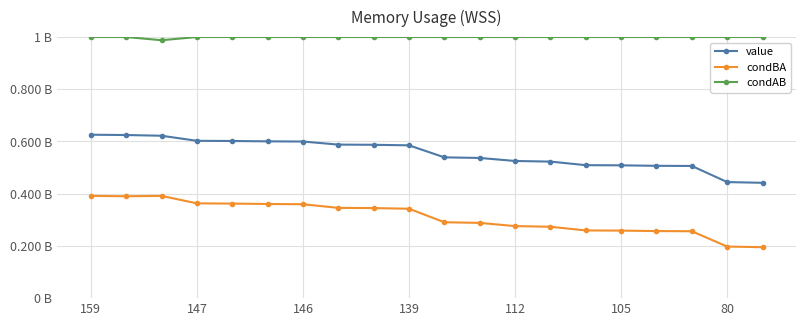

Reading left to right, extract all data points from this chart.

value: 0.6	0.6	0.6	0.6	0.6	0.6	0.6	0.6	0.6	0.6	0.5	0.5	0.5	0.5	0.5	0.5	0.5	0.5	0.4	0.4
condBA: 0.4	0.4	0.4	0.4	0.4	0.4	0.4	0.3	0.3	0.3	0.3	0.3	0.3	0.3	0.3	0.3	0.3	0.3	0.2	0.2
condAB: 1.0	1.0	1.0	1.0	1.0	1.0	1.0	1.0	1.0	1.0	1.0	1.0	1.0	1.0	1.0	1.0	1.0	1.0	1.0	1.0